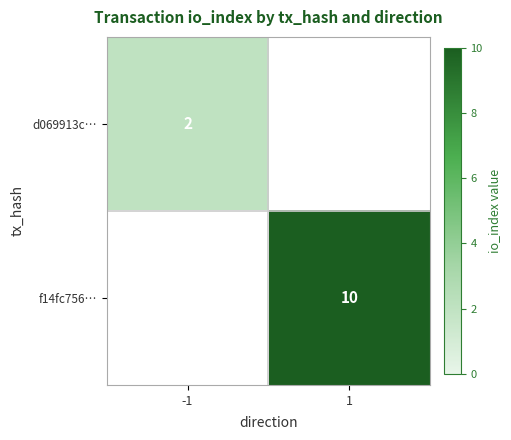

The value of f14fc756… at 1 is 4. True or false?

False